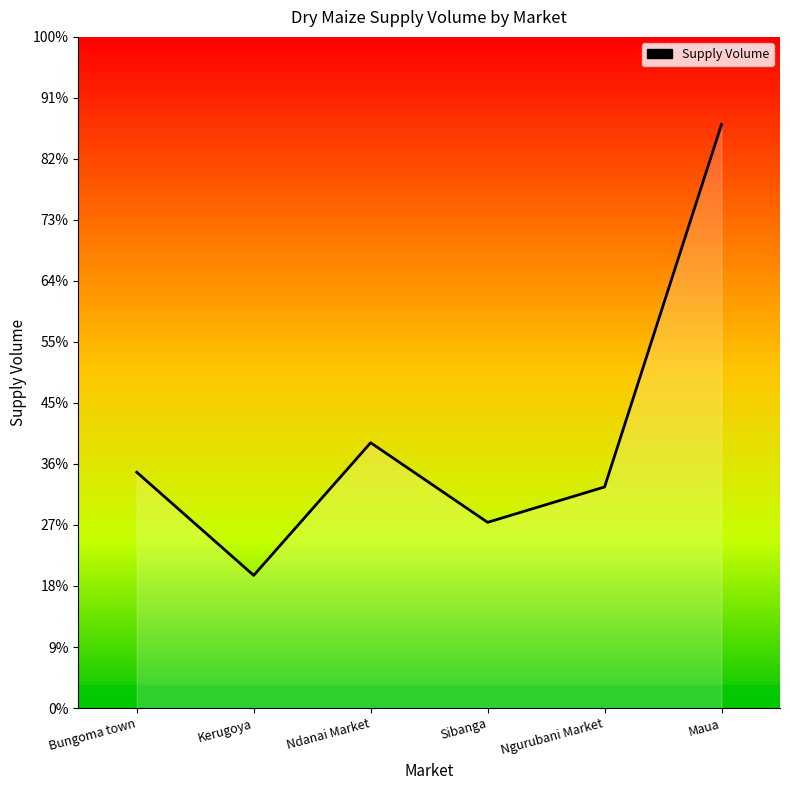

True or false: the data shows 13926 at Ndanai Market.

False